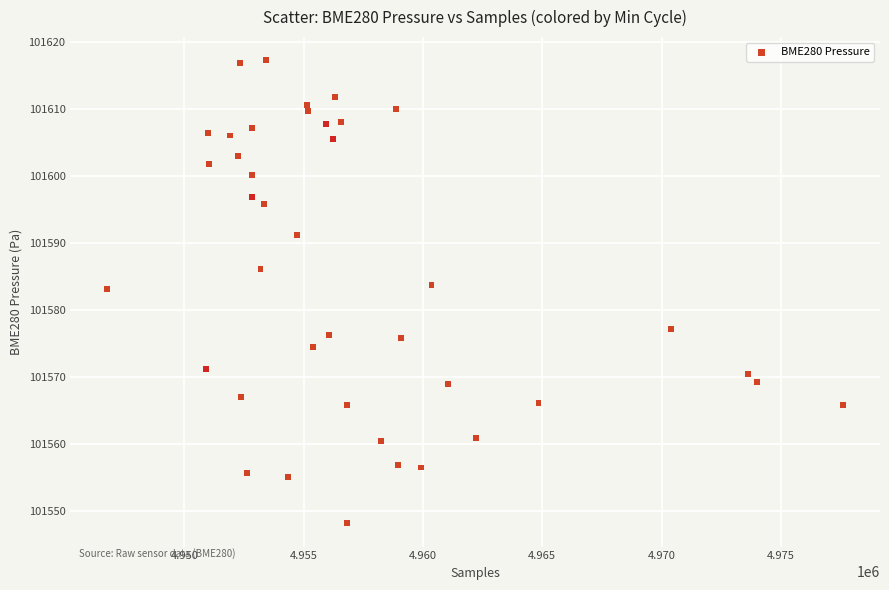

What is the range of X values (max minus min)?

30839.0